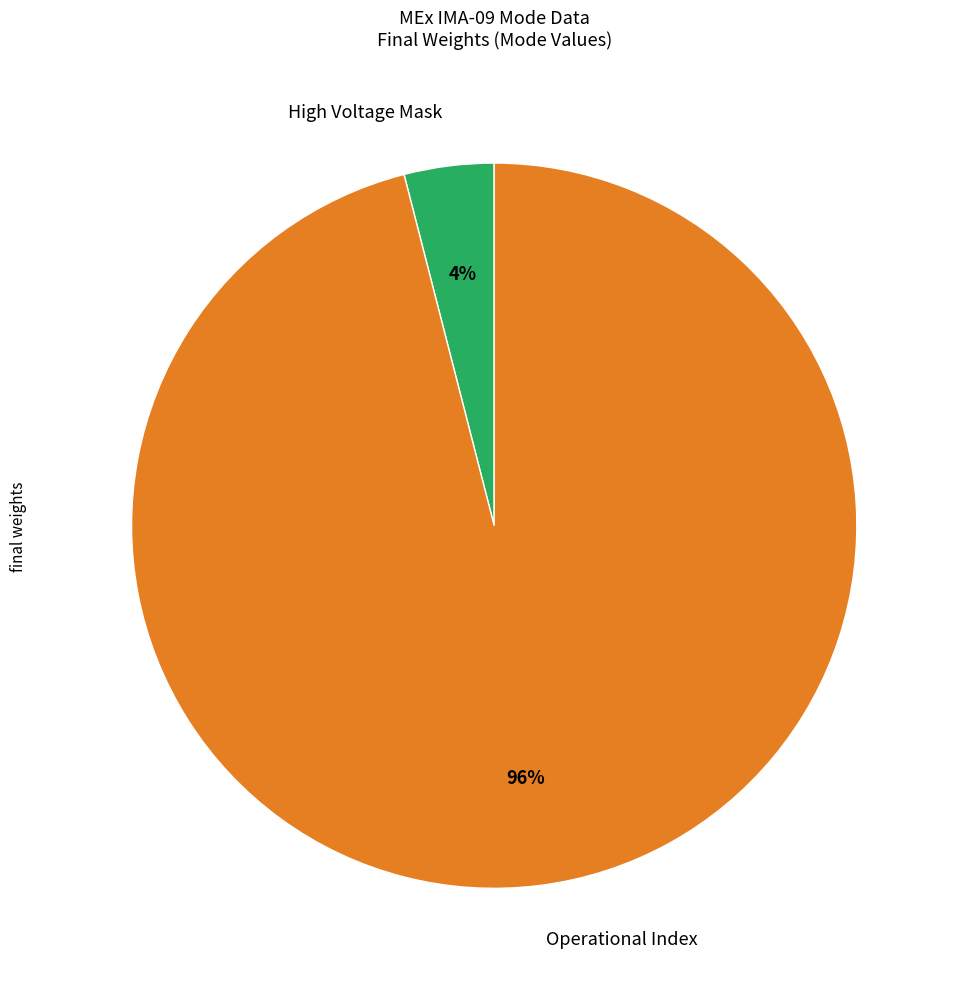

Which slice is the smallest?

High Voltage Mask